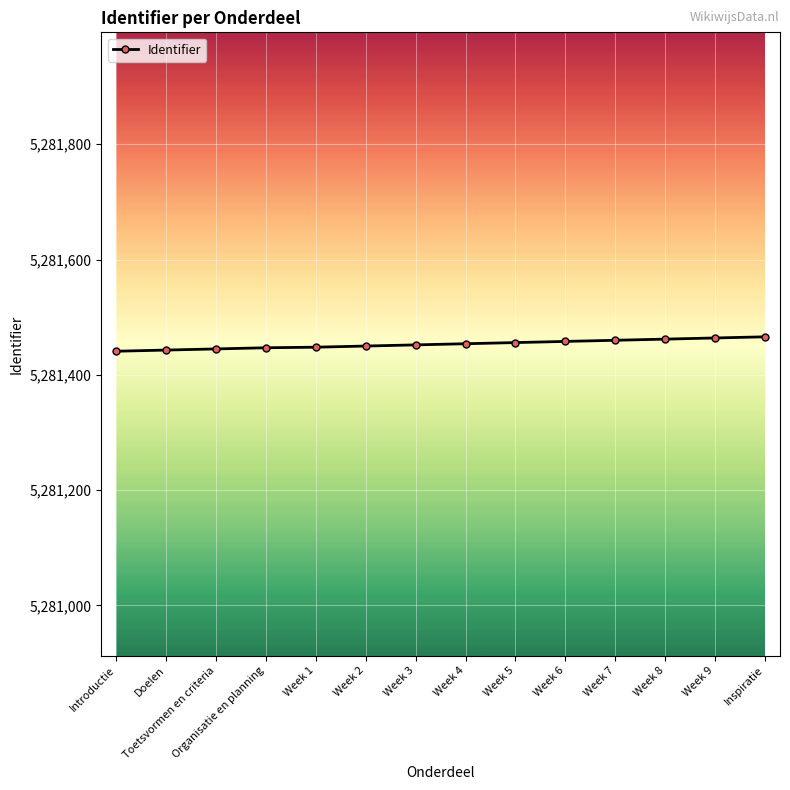

What is the difference between the values at Organisatie en planning and Week 3?

5